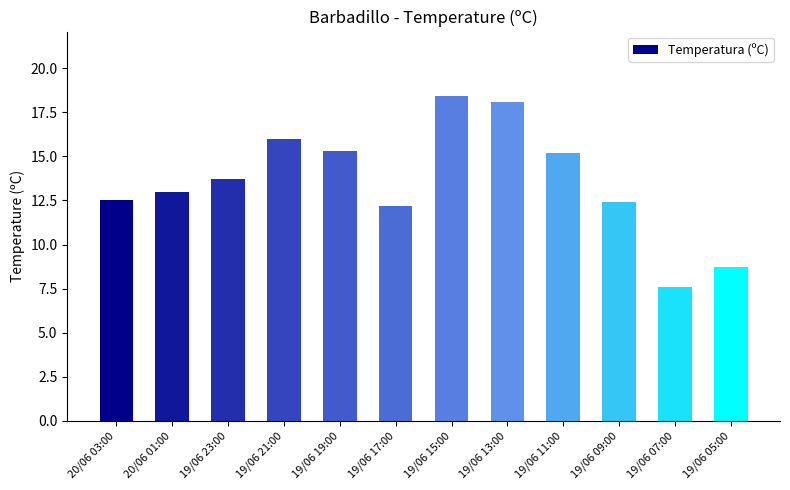

What is the approximate value at 20/06 03:00?

12.5